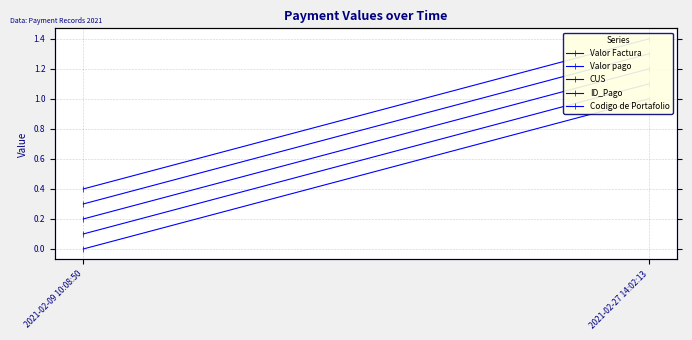

What is the label of the 2nd point from the right?

2021-02-09 10:08:50